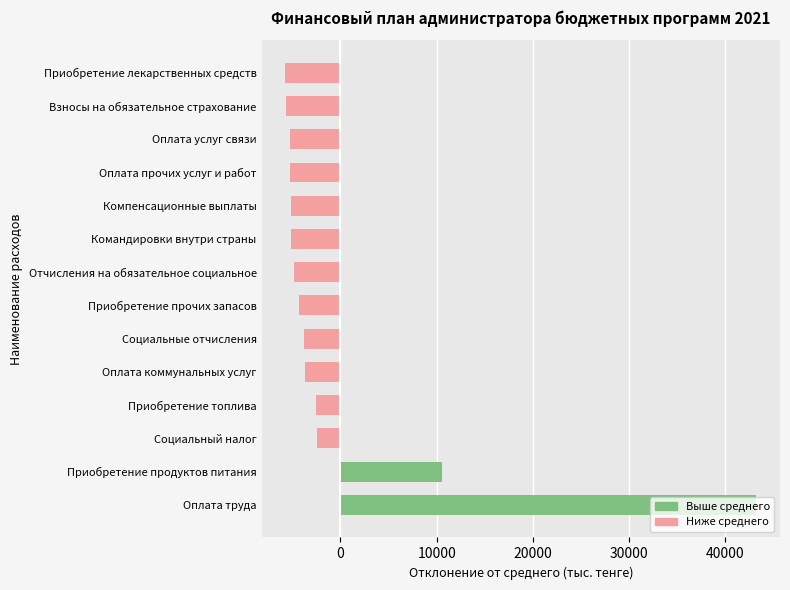

How many bars are there in total?

14